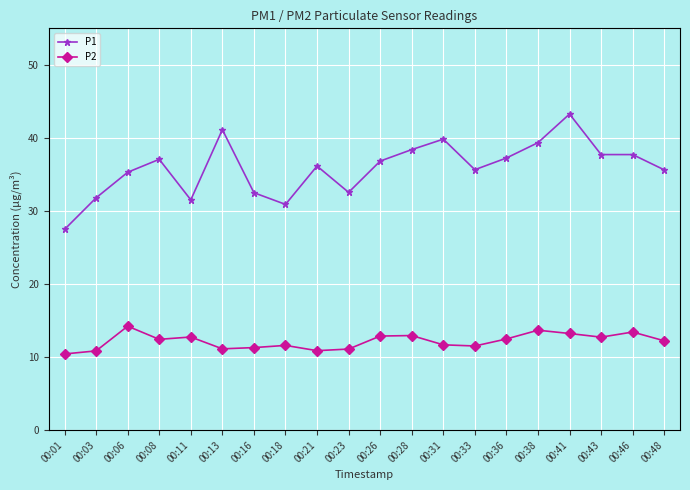

True or false: P2 has a value of 5.3 at 00:18.

False